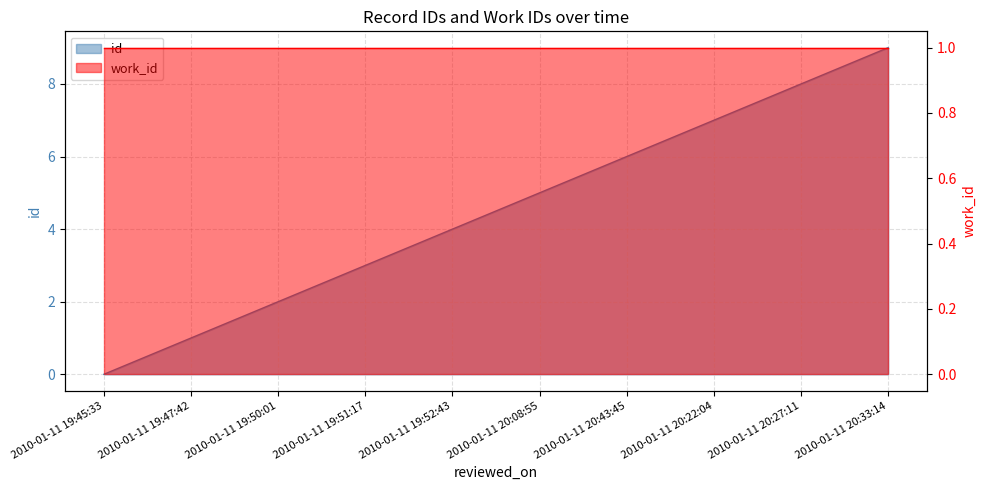

What is the change in value from 2010-01-11 19:50:01 to 2010-01-11 20:33:14?

+7